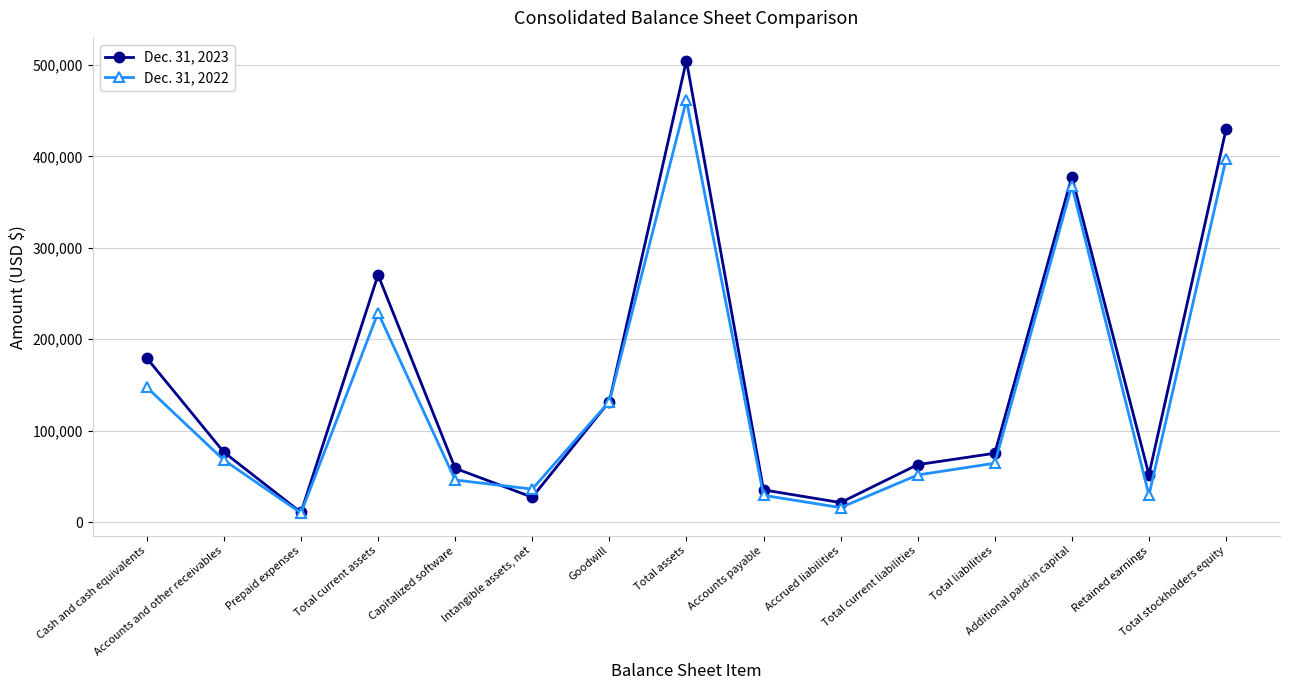

What is the total value across all series at Goodwill?

263711